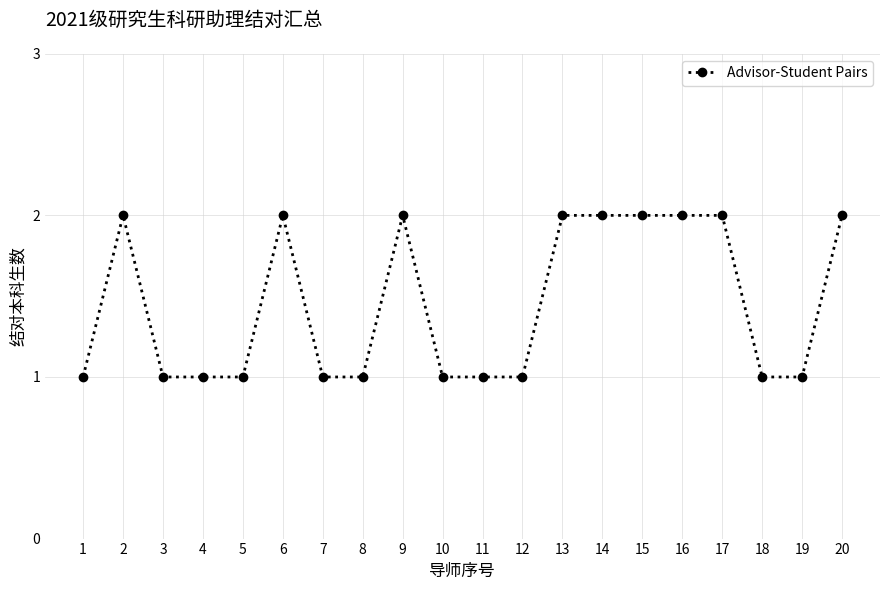

What is the sum of the values at 9 and 16?

4